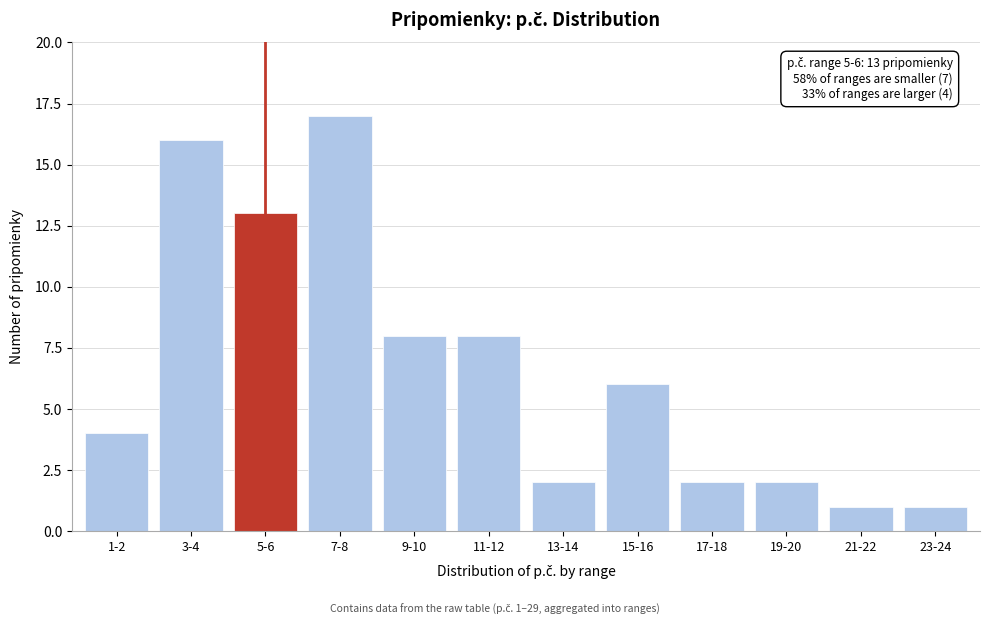

Reading left to right, list all the values displayed in this chart.

1-2=4	3-4=16	5-6=13	7-8=17	9-10=8	11-12=8	13-14=2	15-16=6	17-18=2	19-20=2	21-22=1	23-24=1